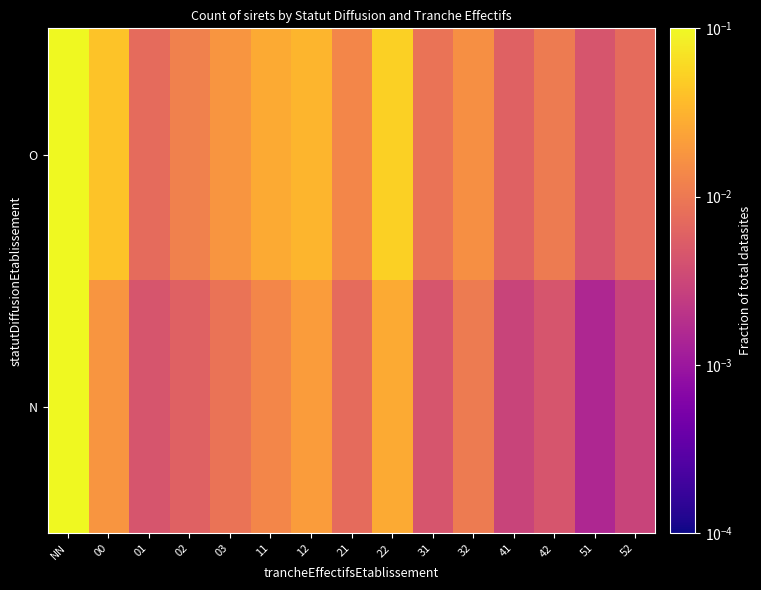

At how many categories does at least one series exceed 0?

15